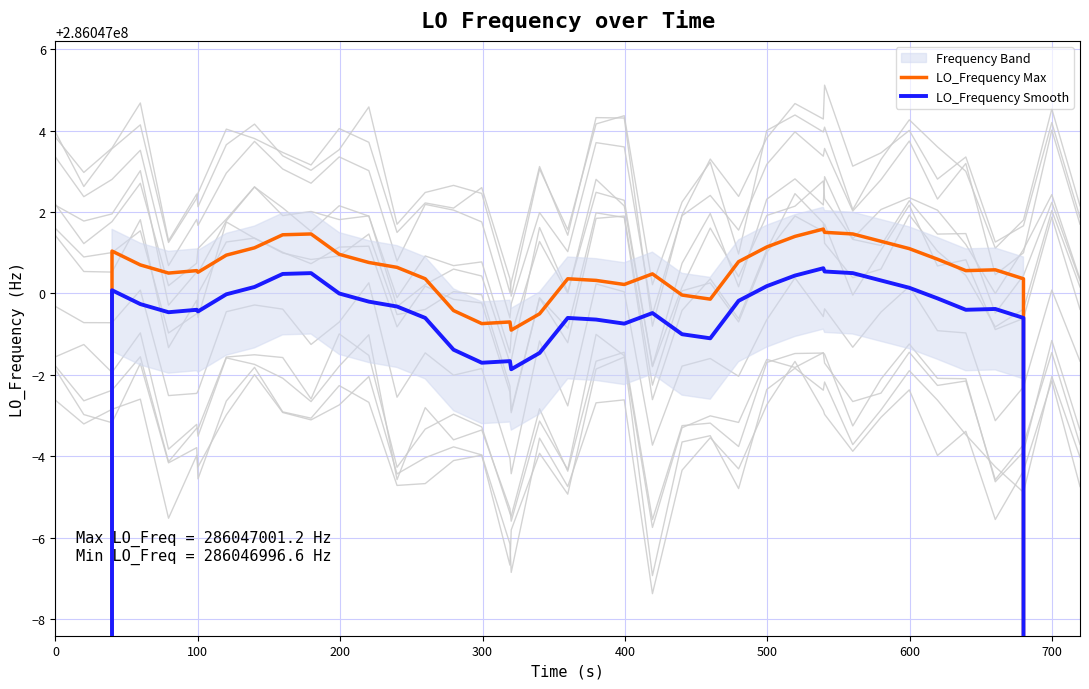

Reading left to right, extract all data points from this chart.

LO_Frequency Max: 171628201.2	228837601.4	286047001.0	286047000.7	286047000.5	286047000.6	286047000.5	286047000.9	286047001.1	286047001.4	286047001.5	286047001.0	286047000.8	286047000.6	286047000.4	286046999.6	286046999.3	286046999.3	286046999.1	286046999.5	286047000.4	286047000.3	286047000.2	286047000.5	286047000.0	286046999.9	286047000.8	286047001.1	286047001.4	286047001.6	286047001.5	286047001.5	286047001.3	286047001.1	286047000.8	286047000.6	286047000.6	286047000.4	228837600.4	171628200.7
LO_Frequency Smooth: 171628200.2	228837600.4	286047000.1	286046999.7	286046999.5	286046999.6	286046999.6	286047000.0	286047000.2	286047000.5	286047000.5	286047000.0	286046999.8	286046999.7	286046999.4	286046998.6	286046998.3	286046998.3	286046998.1	286046998.5	286046999.4	286046999.4	286046999.3	286046999.5	286046999.0	286046998.9	286046999.8	286047000.2	286047000.4	286047000.6	286047000.5	286047000.5	286047000.3	286047000.1	286046999.9	286046999.6	286046999.6	286046999.4	228837599.4	171628199.8